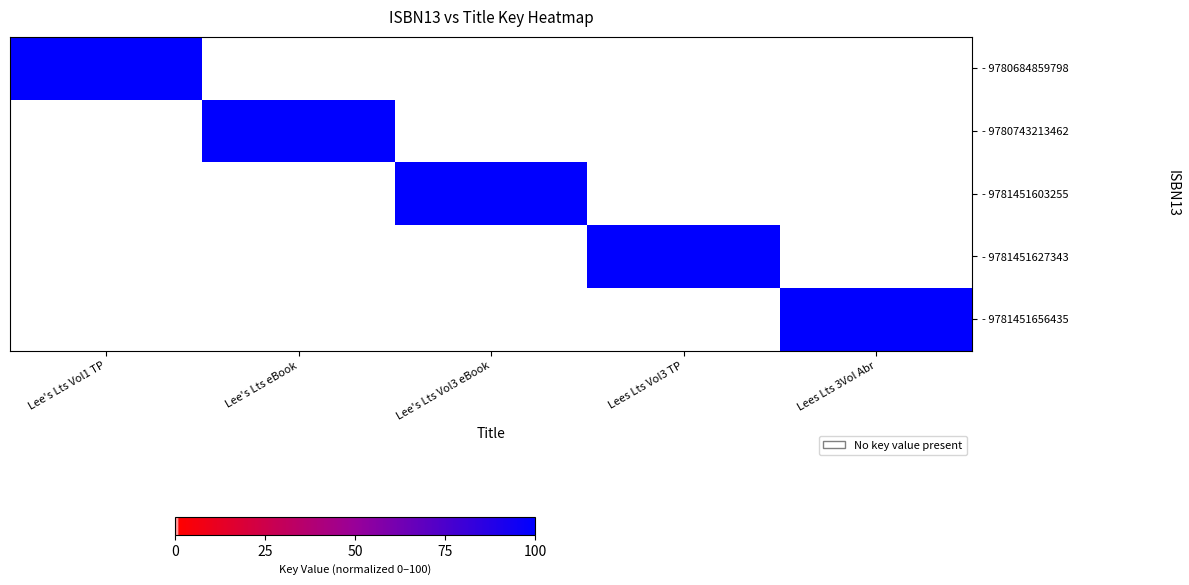

Which has a higher value, Lee's Lts eBook or Lee's Lts Vol3 eBook?

Lee's Lts eBook